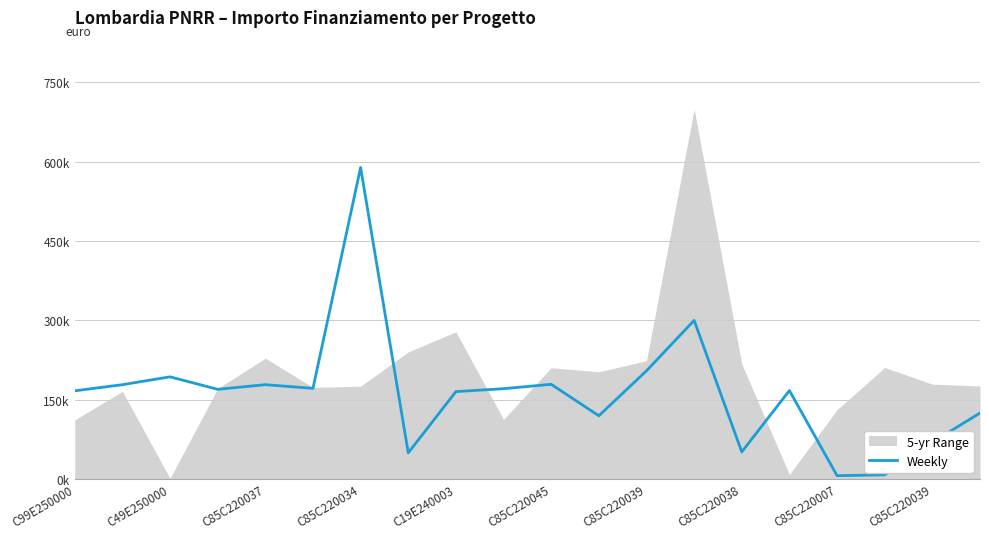

How many data points does each series have?

20